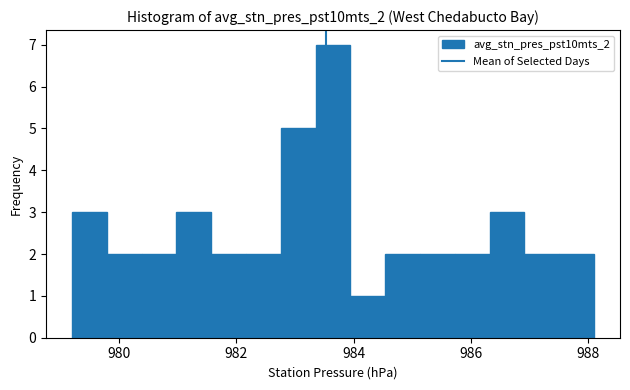

Around what value on the x-axis is the tallest bar? Give the approximate position of its centre, as read against the axis.

983.6